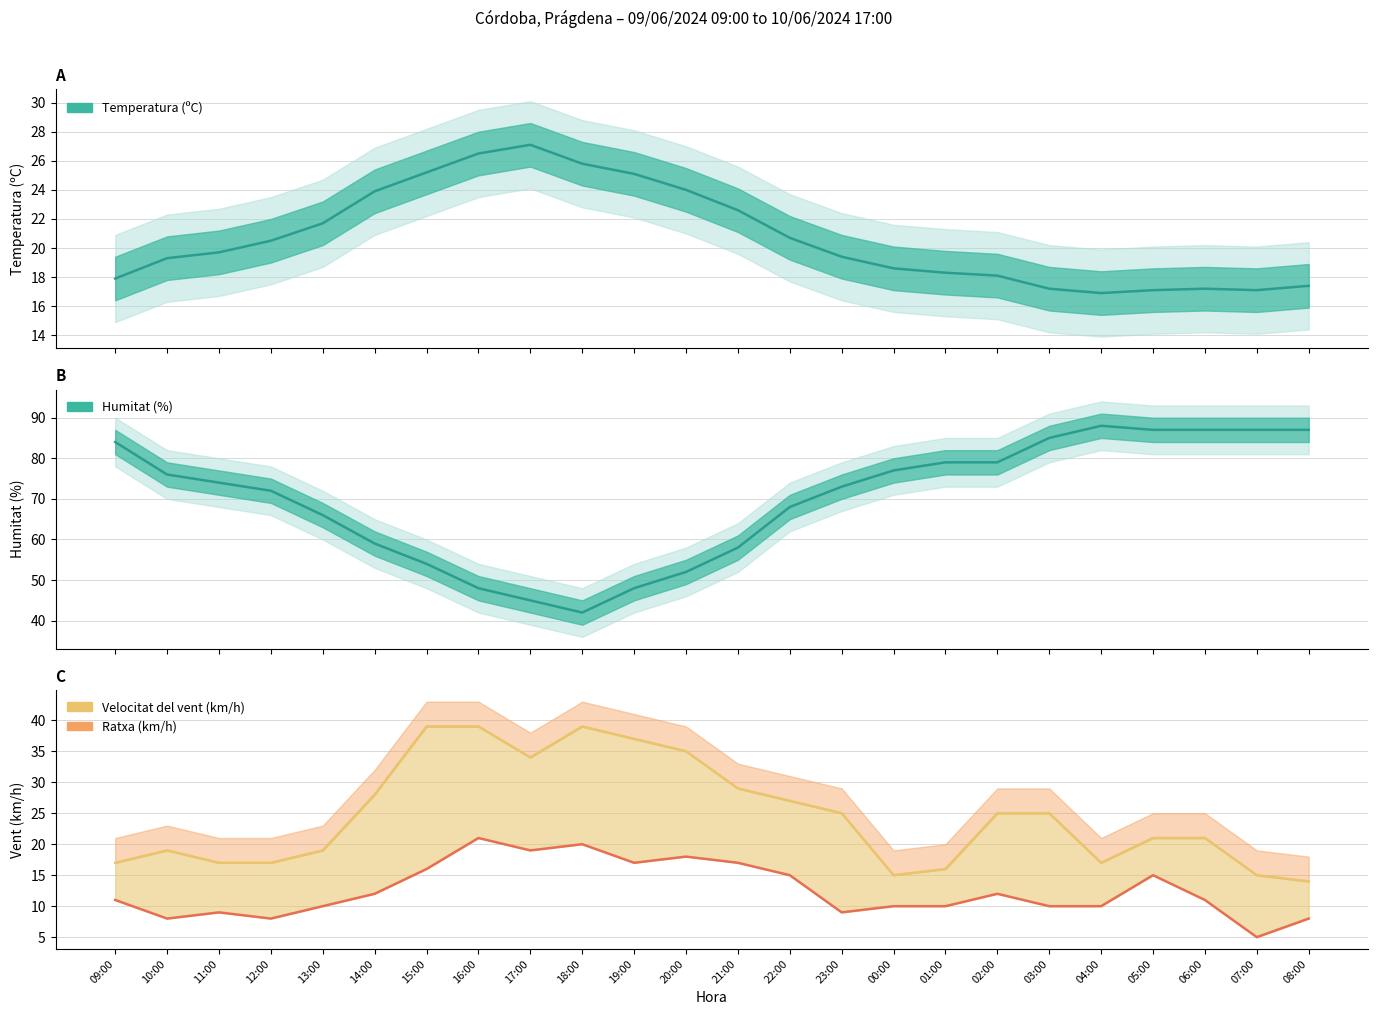

How many data points in Humitat (%) are above 74?

11